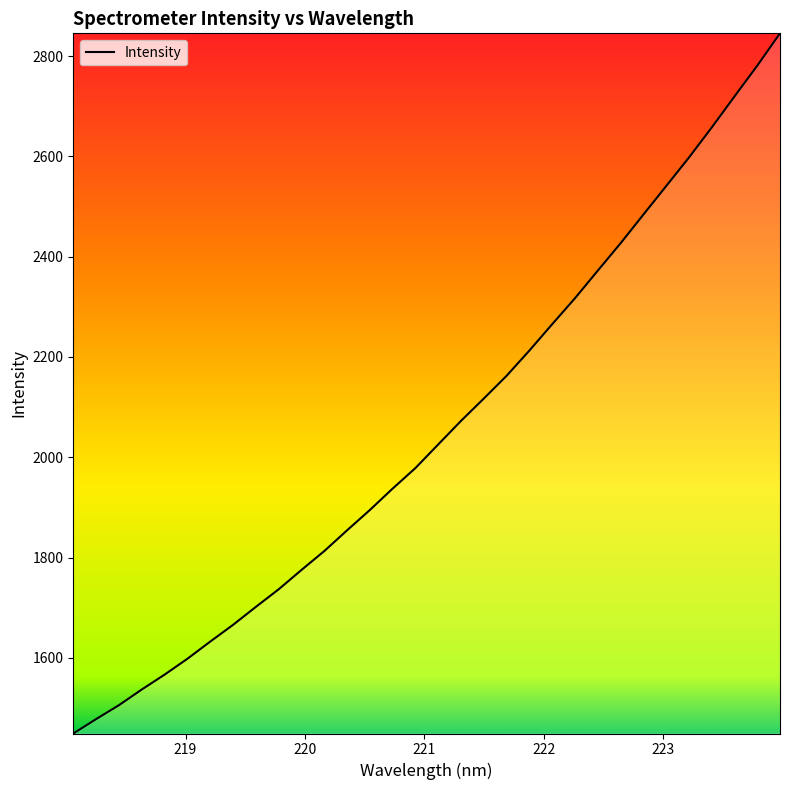

What is the smallest value displayed?

1449.1